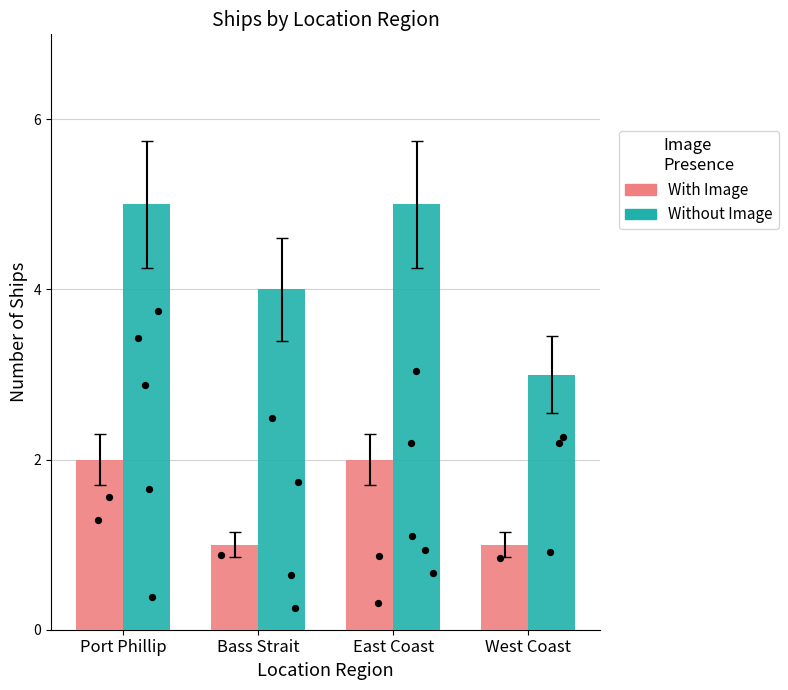

What are all the series names shown in the legend?

With Image, Without Image